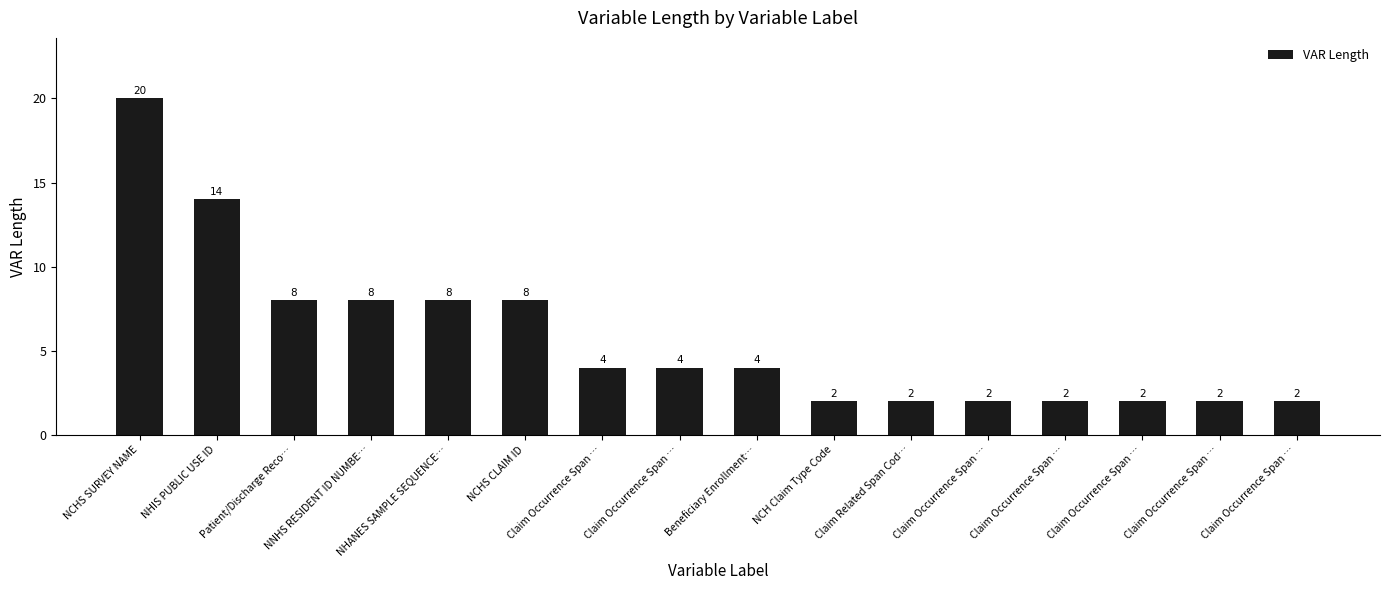

What is the value of the 5th bar from the left?

8